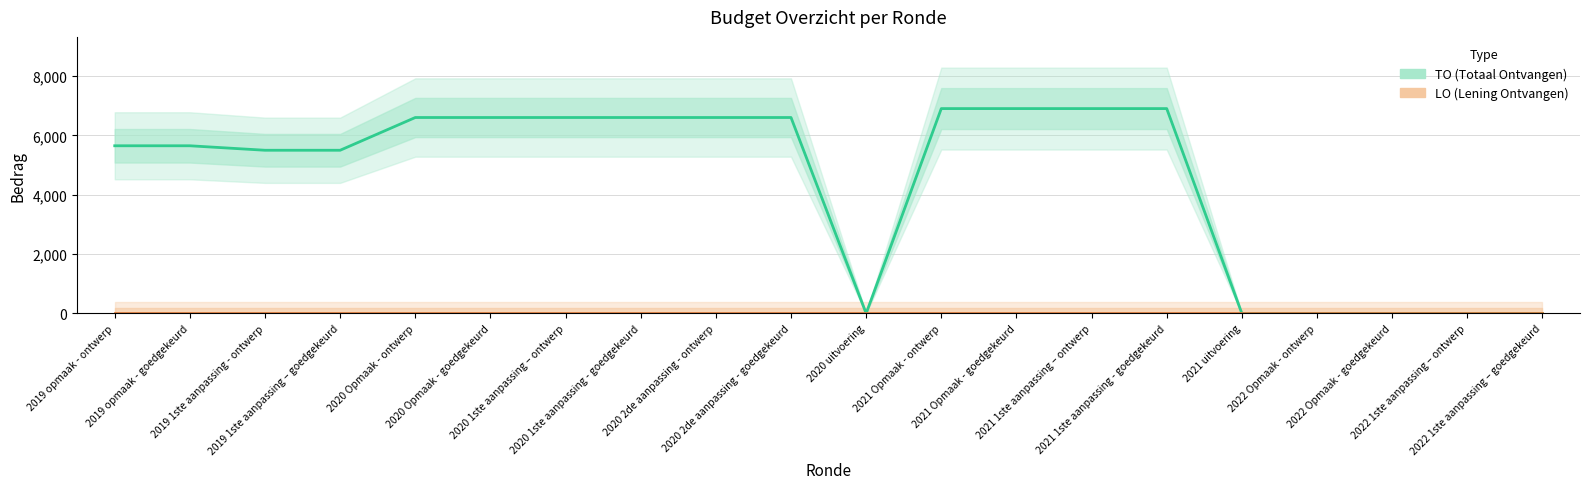

Is this an area chart (filled region under the line)?

No